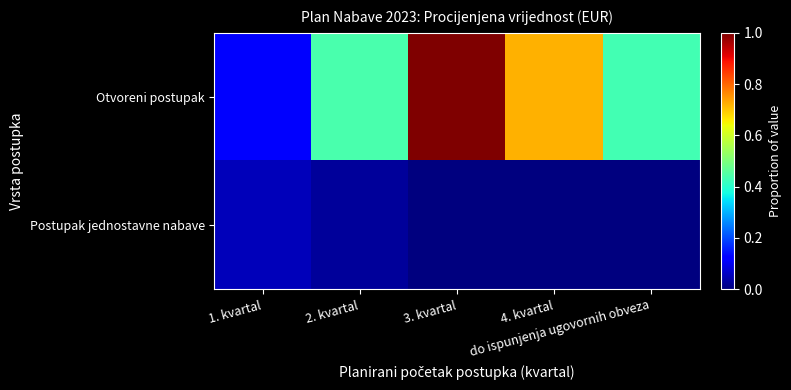

Reading left to right, transcribe all the data shown in this chart.

Otvoreni postupak: 1. kvartal=0.1	2. kvartal=0.4	3. kvartal=1.0	4. kvartal=0.7	do ispunjenja ugovornih obveza=0.4
Postupak jednostavne nabave: 1. kvartal=0.1	2. kvartal=0.0	3. kvartal=0.0	4. kvartal=0.0	do ispunjenja ugovornih obveza=0.0